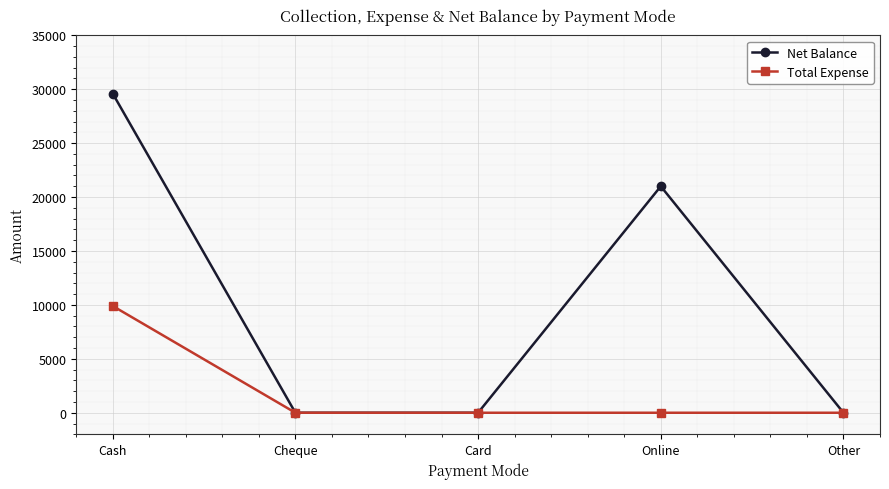

The value of Total Expense at Other is 0. True or false?

True